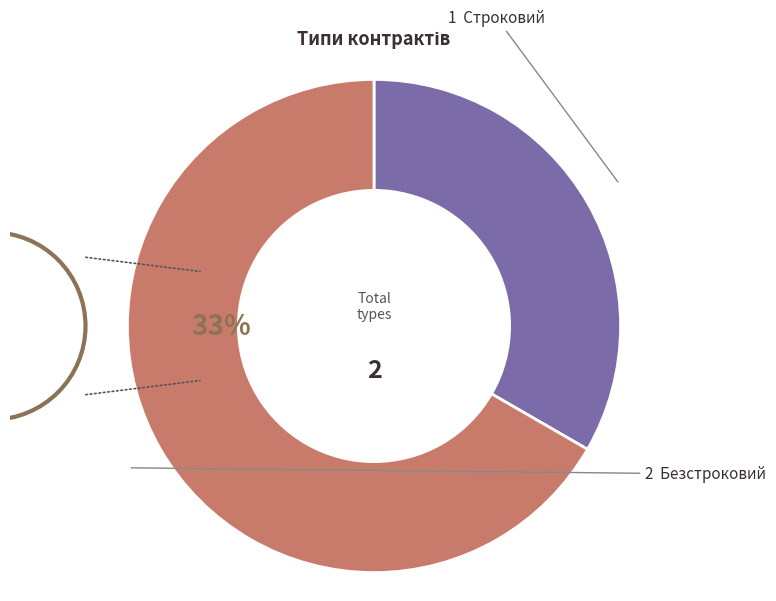

What is the smallest slice in the pie chart?

Строковий